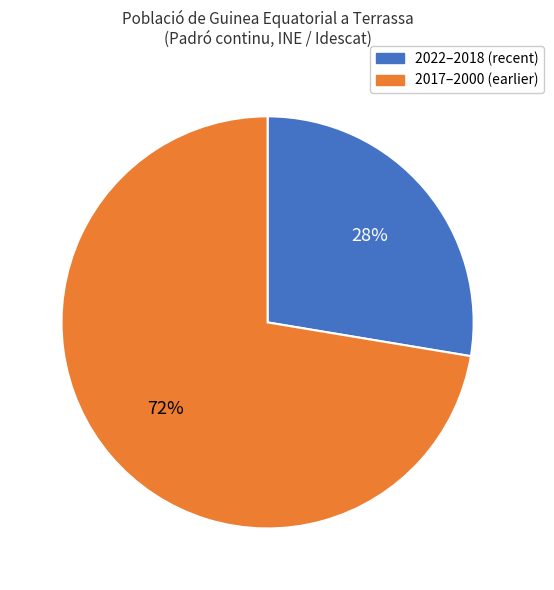

To the nearest percent, what percentage of the pie is 2017–2000 (earlier)?

72%